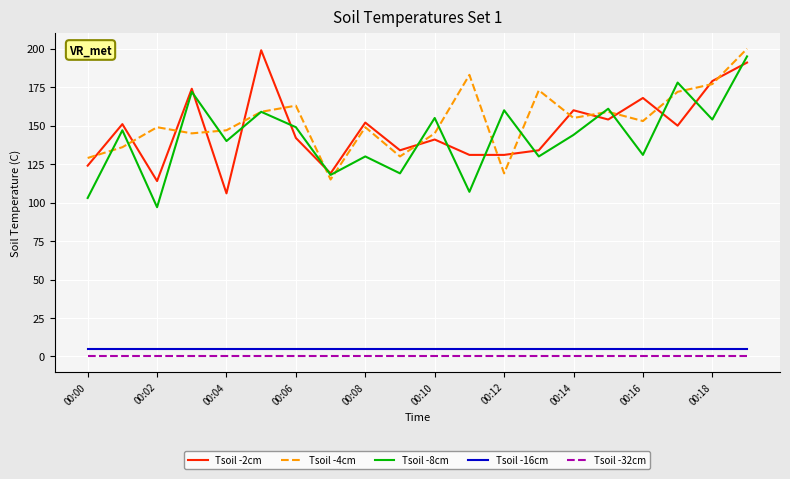

What is the average value of the Tsoil -8cm series?

142